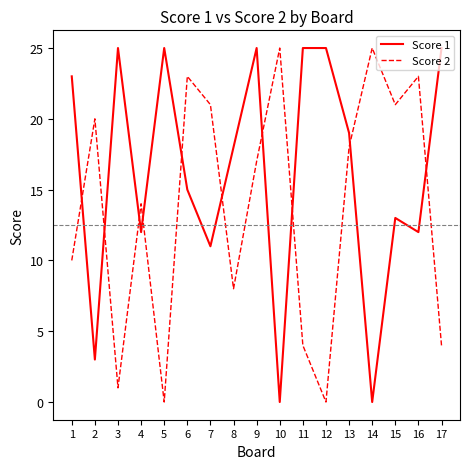

What are all the series names shown in the legend?

Score 1, Score 2